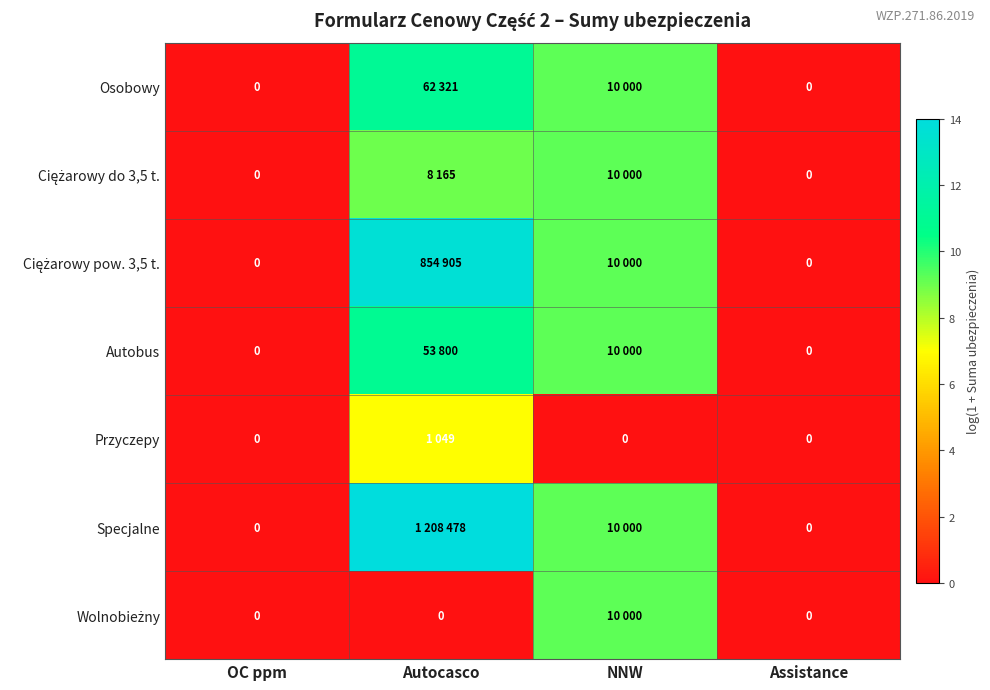

Which series has the widest spread of values?

Specjalne